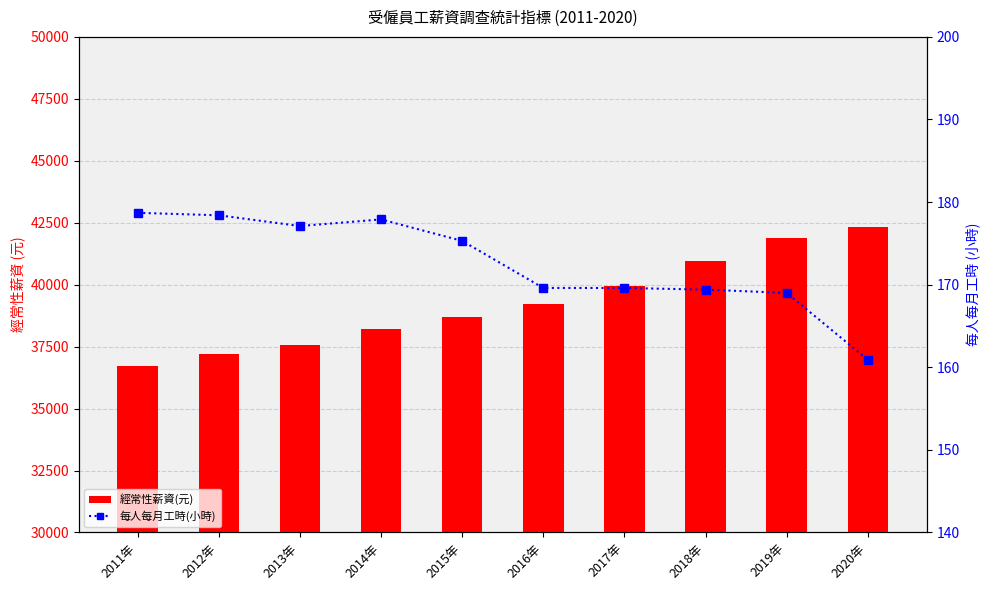

What is the label of the 7th bar from the right?

2014年